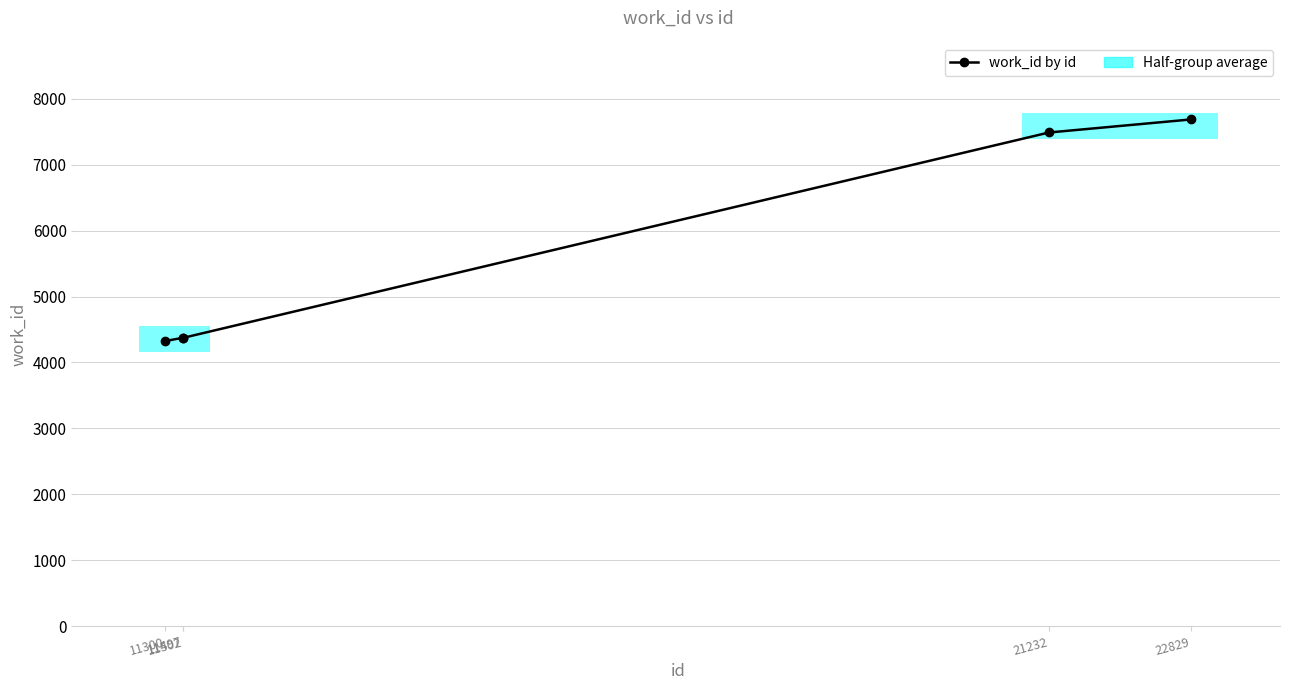

Rank the categories by value from highest to lowest.

22829, 21232, 11497, 11502, 11300